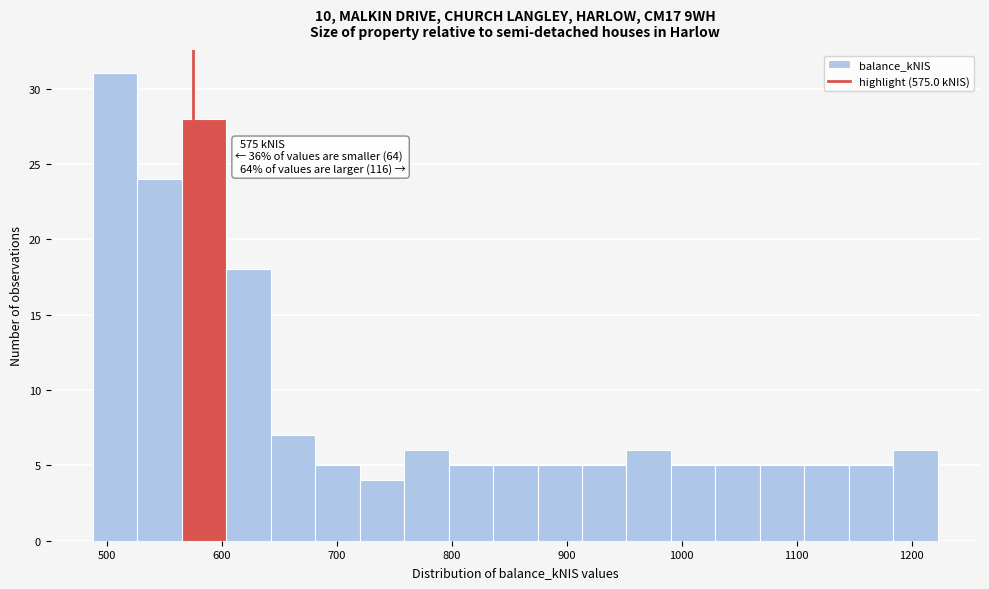

Around what value on the x-axis is the tallest bar? Give the approximate position of its centre, as read against the axis.

510